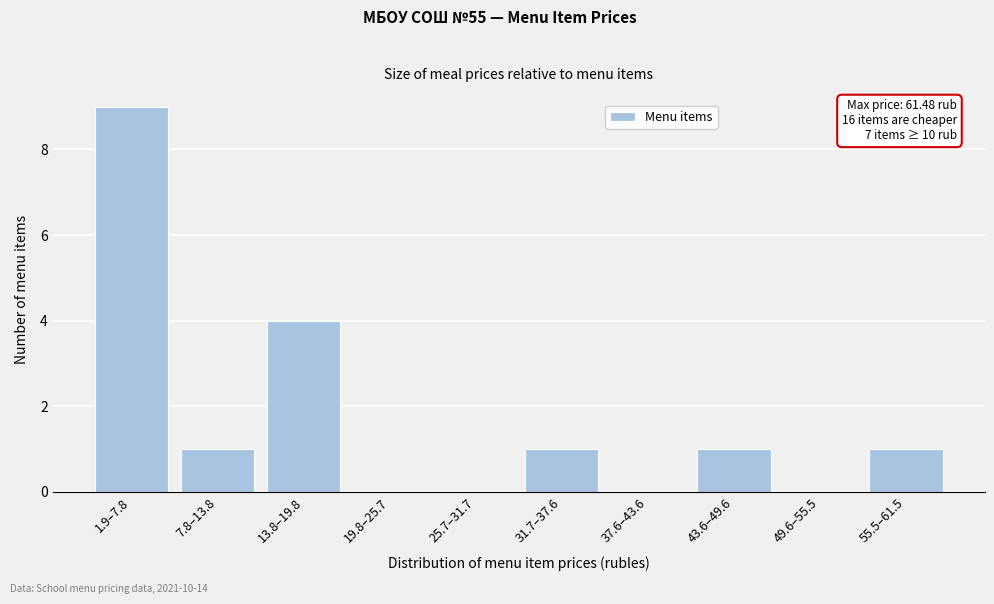

Reading left to right, what are all the values shown in this chart?

1.9–7.8=9	7.8–13.8=1	13.8–19.8=4	19.8–25.7=0	25.7–31.7=0	31.7–37.6=1	37.6–43.6=0	43.6–49.6=1	49.6–55.5=0	55.5–61.5=1